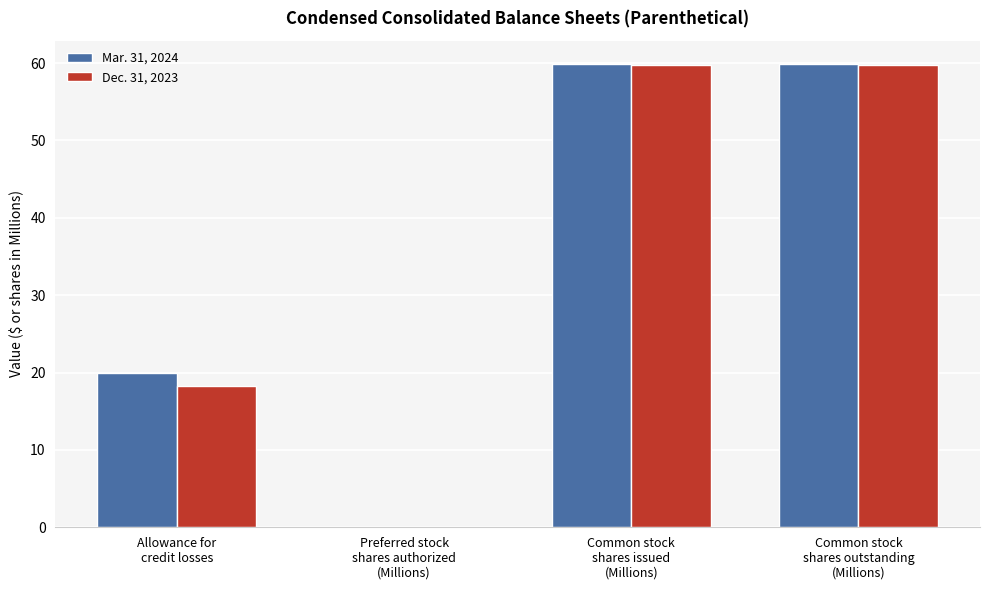

What is the spread (max minus min) of values at Common stock
shares issued
(Millions)?

0.1